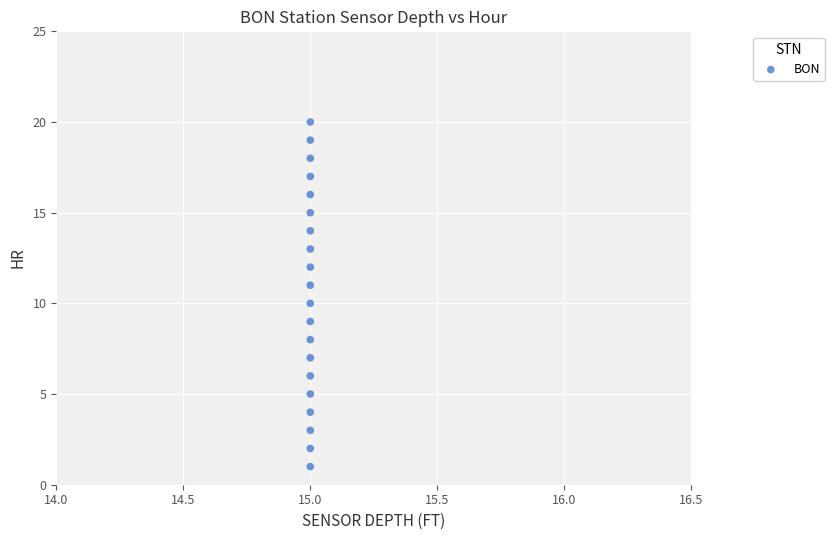

What is the range of Y values (max minus min)?

19